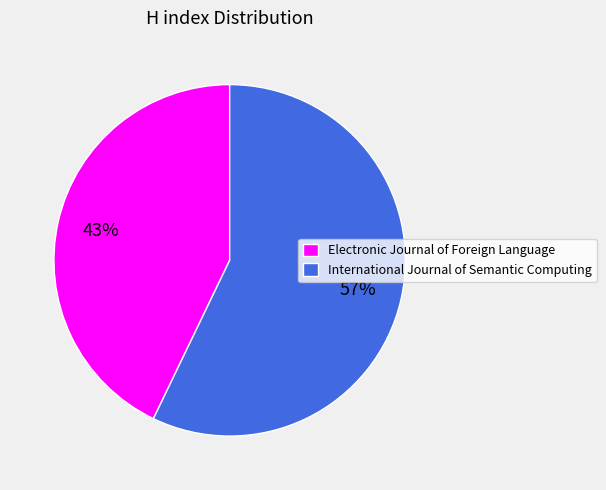

Which has a higher value, Electronic Journal of Foreign Language or International Journal of Semantic Computing?

International Journal of Semantic Computing